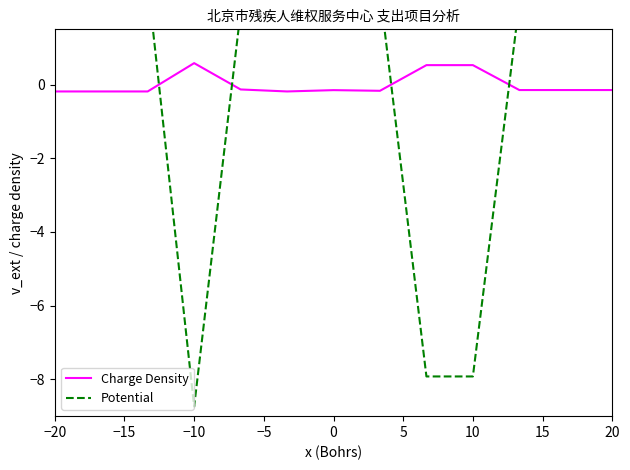

How many positive values does the Charge Density series have?

3